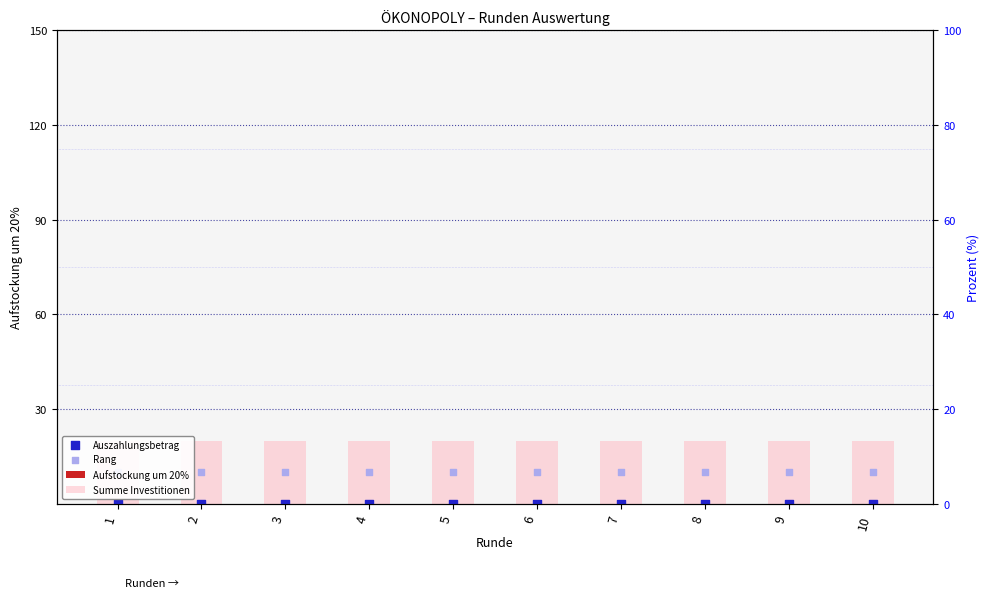

Which series has the largest total across all categories?

Summe Investitionen